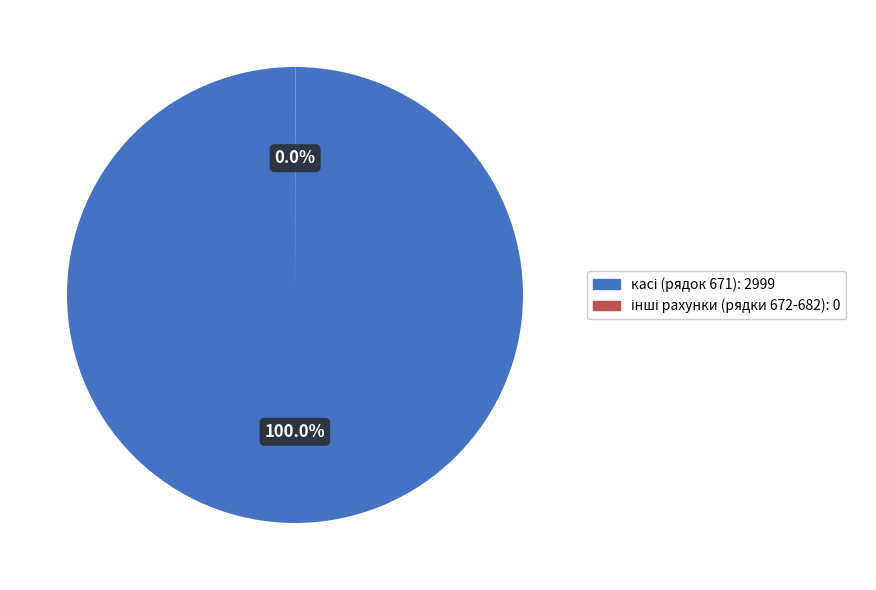

Is there any slice that represents more than half of the pie?

Yes